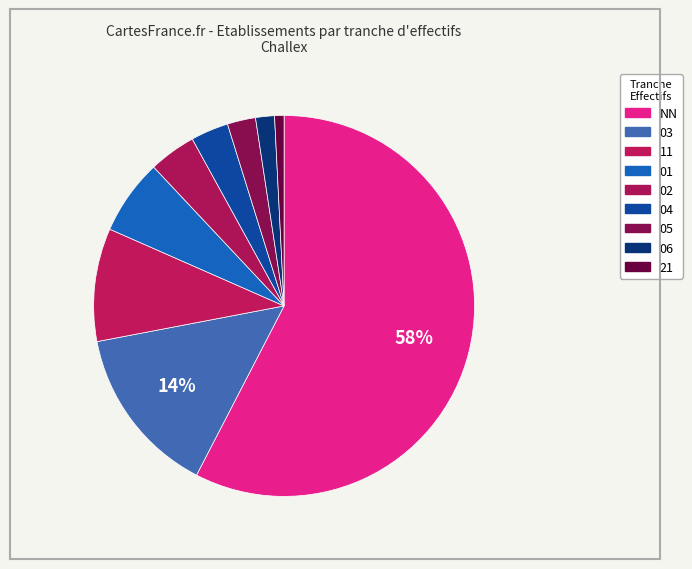

To the nearest percent, what is the average slice percentage?

11%